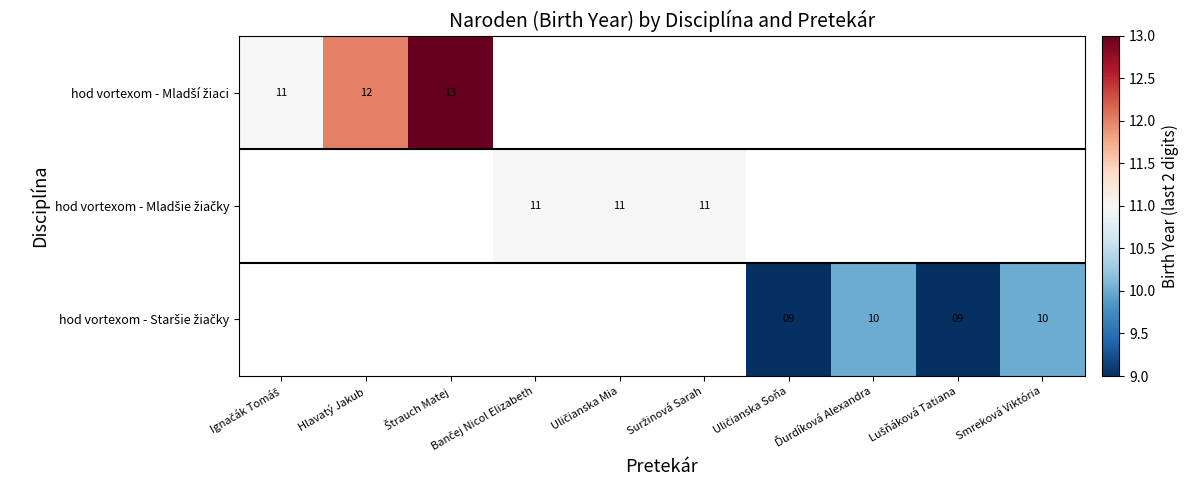

How many data points does each series have?

10